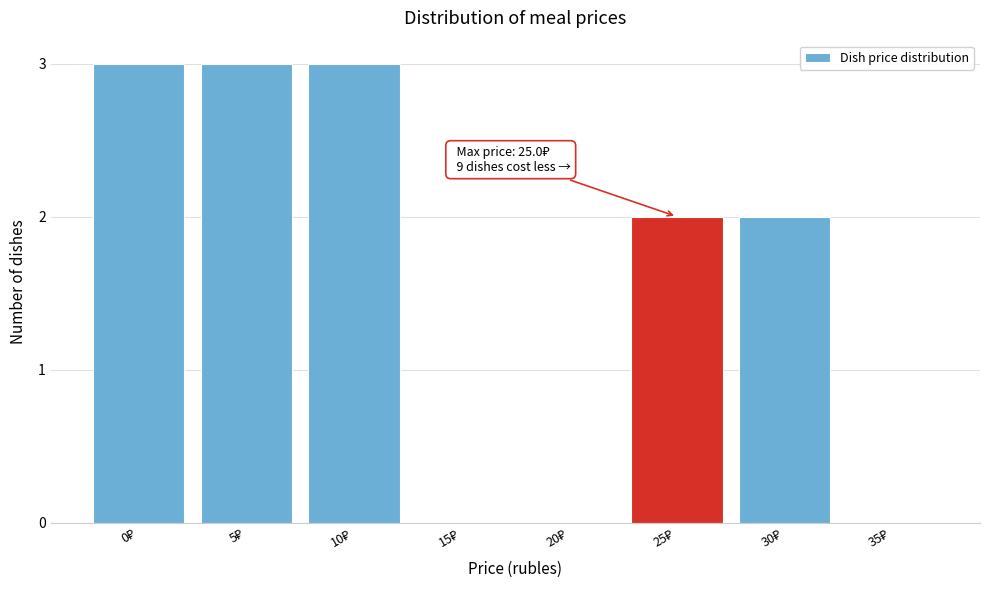

What is the maximum value shown in the chart?

3